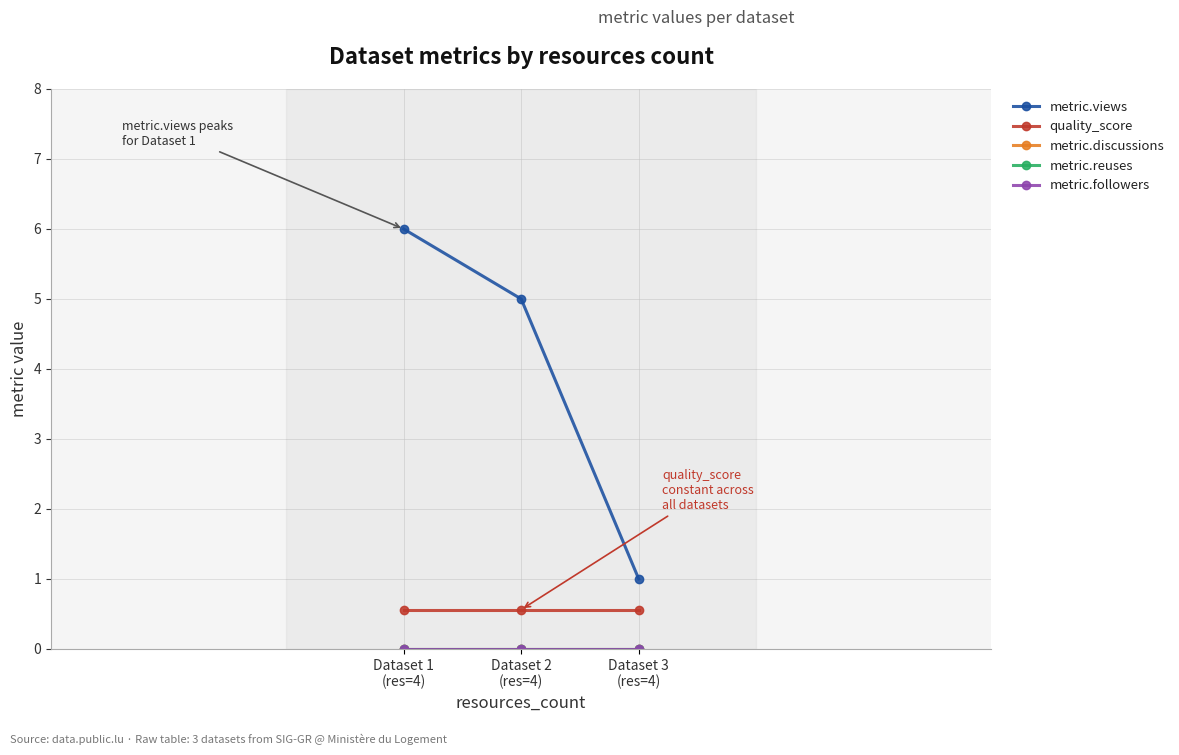

Which category has the highest value across all series?

Dataset 1
(res=4)